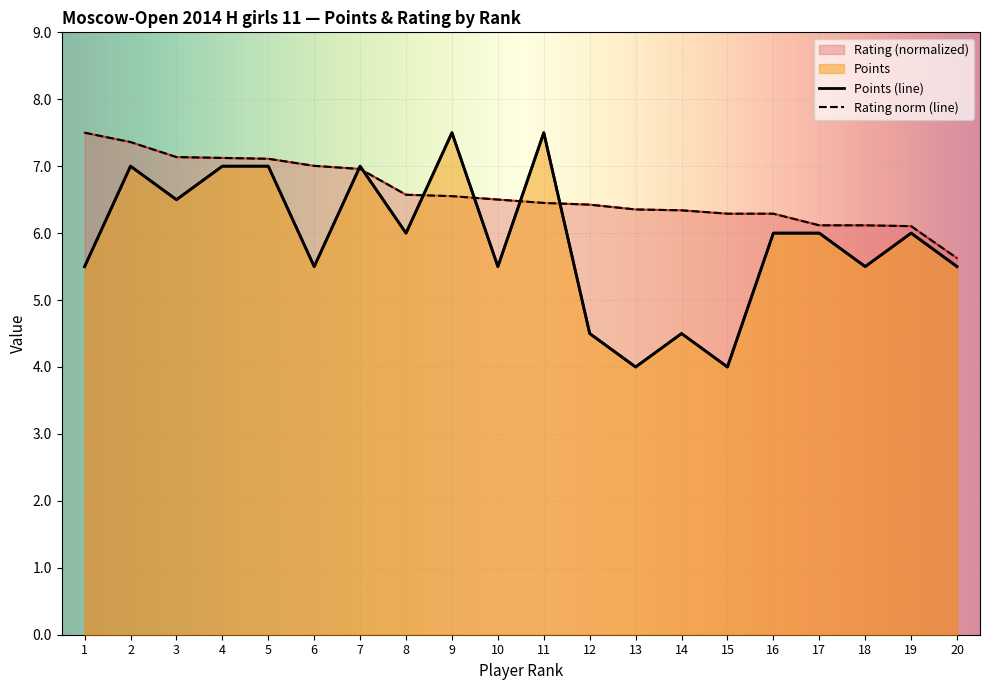

True or false: Rating has more than 0 interior local peaks.

False